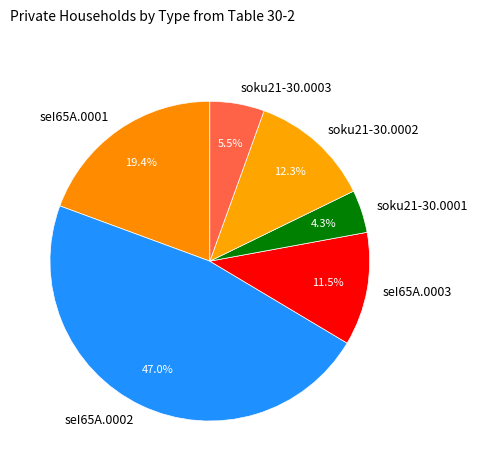

What is the largest slice in the pie chart?

seI65A.0002